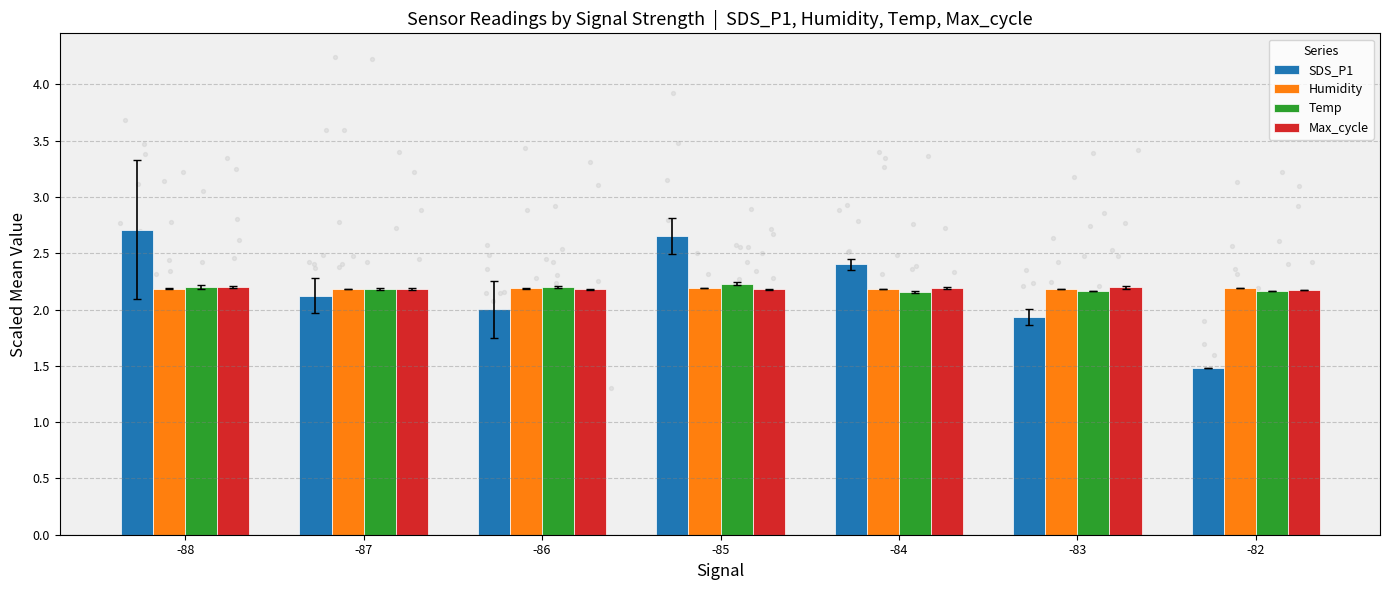

Which series reaches the maximum Y coordinate?

SDS_P1